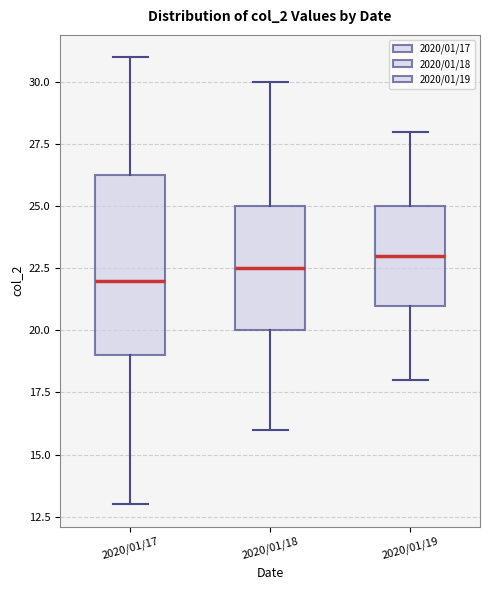

Comparing the boxes themselves (not the whiskers), which one is the tallest?

2020/01/17